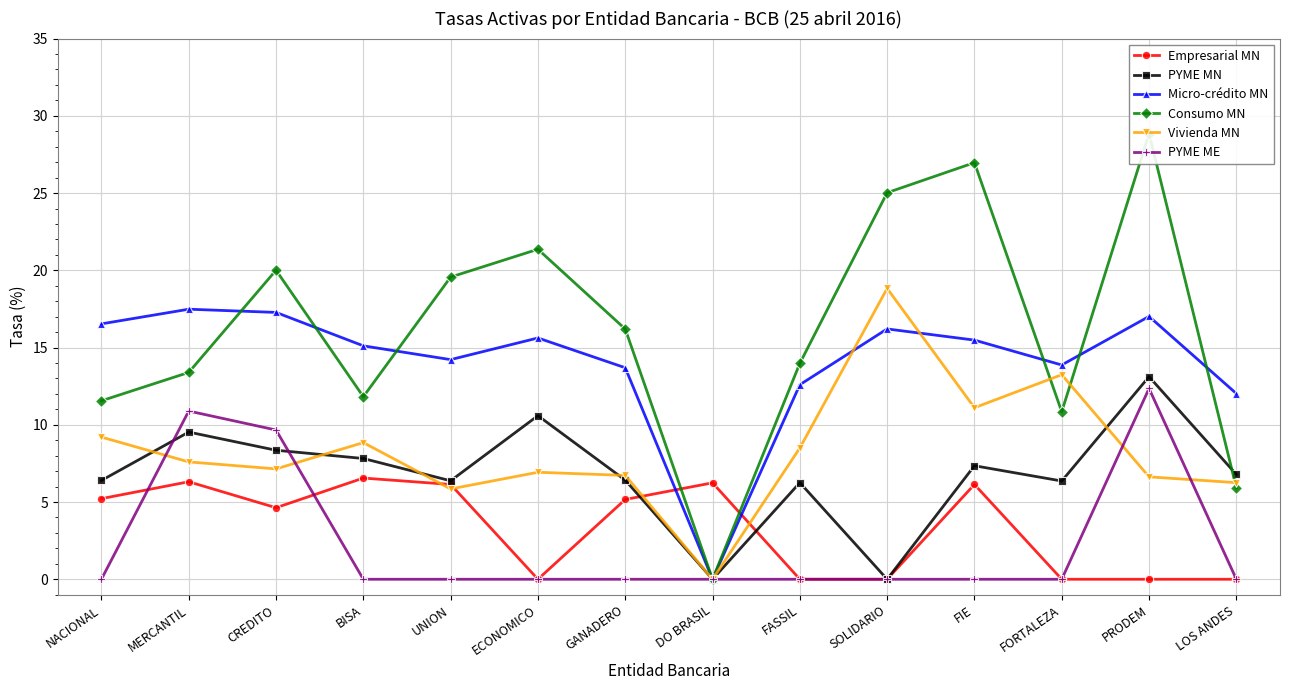

Which label corresponds to the smallest value in the chart?

ECONOMICO